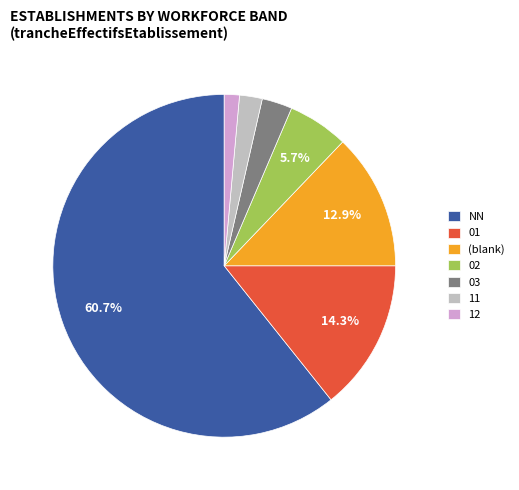

Approximately how many times larger is the value at 12 compared to 11?

0.7